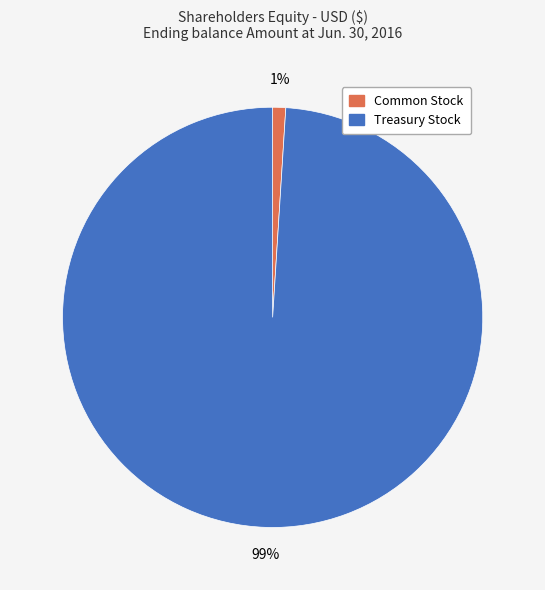

To the nearest percent, what is the difference between the largest and smallest slice percentages?

98%